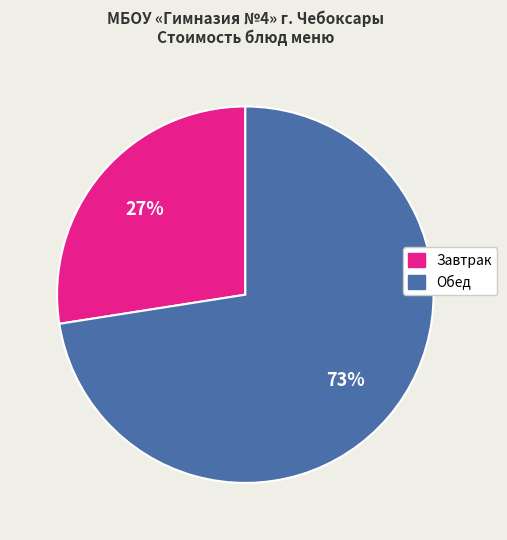

To the nearest percent, what is the average slice percentage?

50%